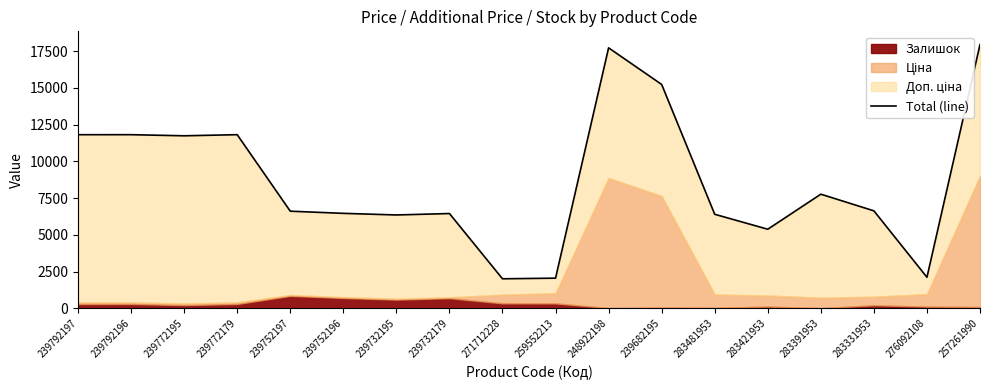

How many lines are shown in the chart?

1